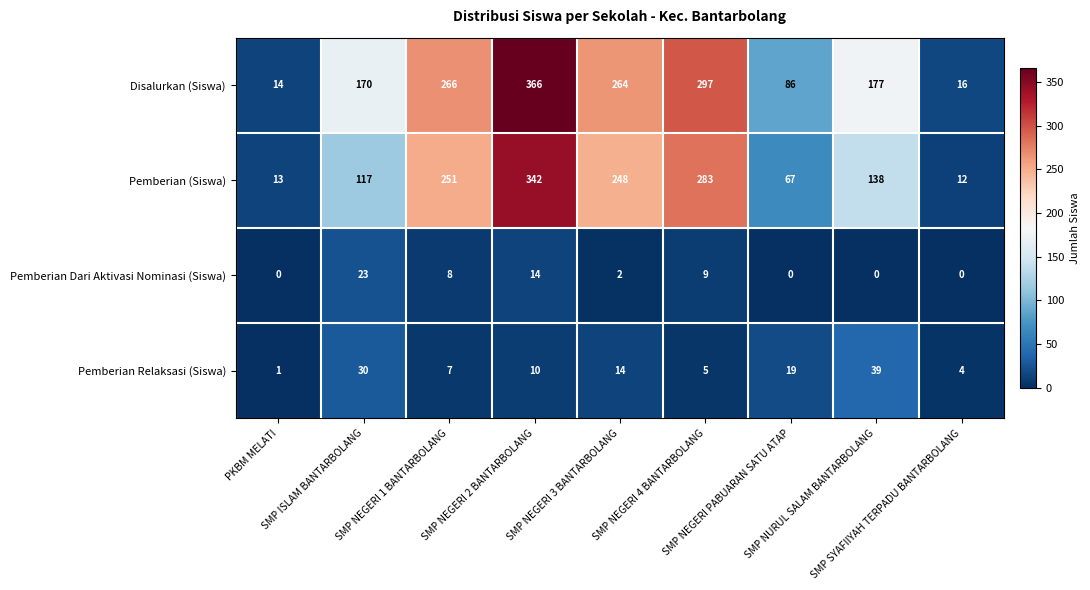

Which series has the widest spread of values?

Disalurkan (Siswa)